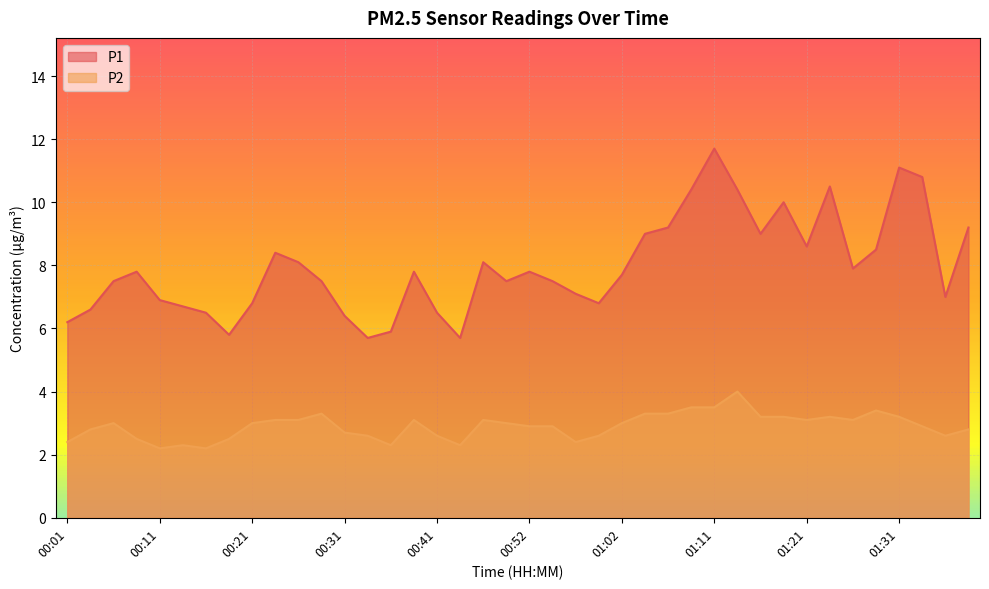

Which series has the largest range (max minus min)?

P1